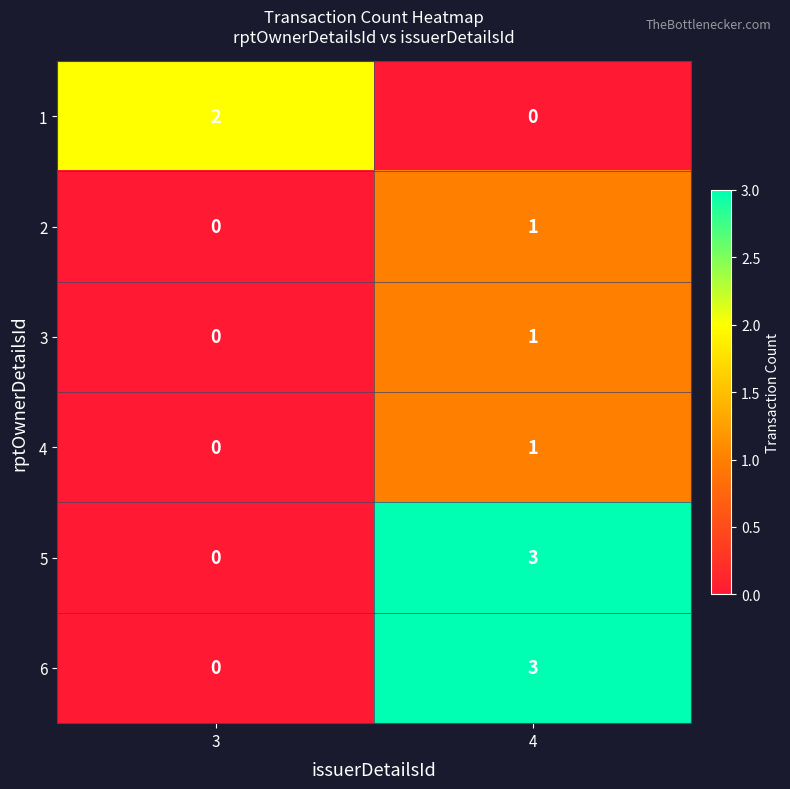

The 6 series shows 0 at 3. True or false?

True